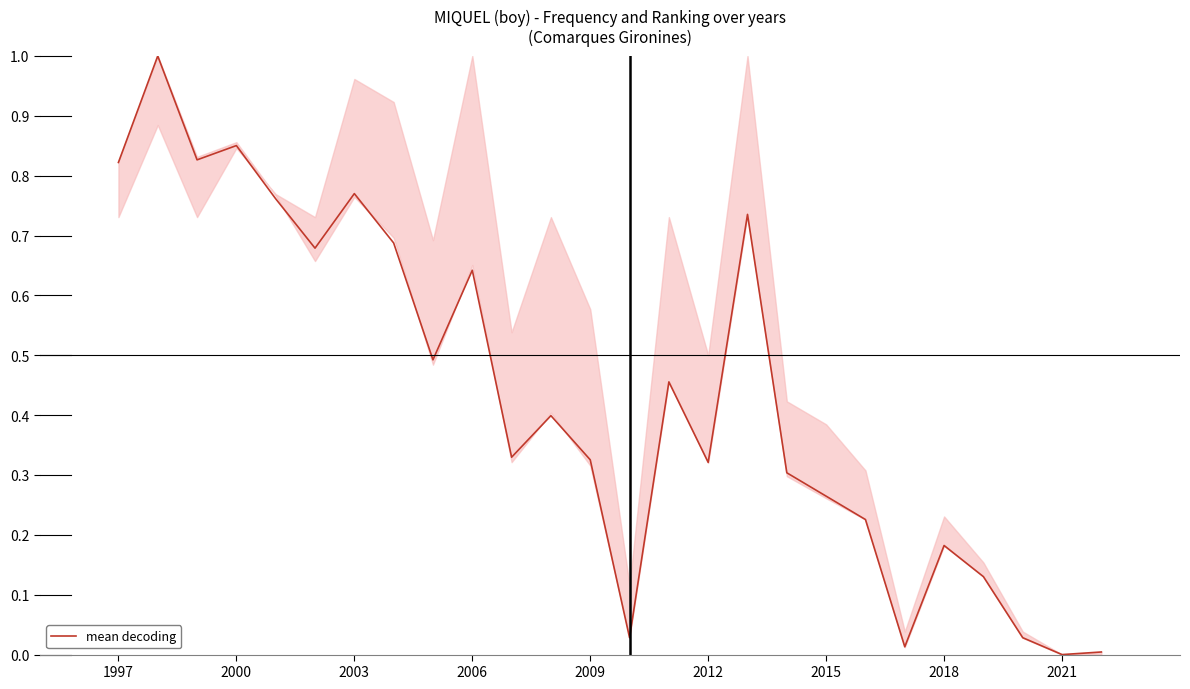

What is the greatest value displayed?

1.0